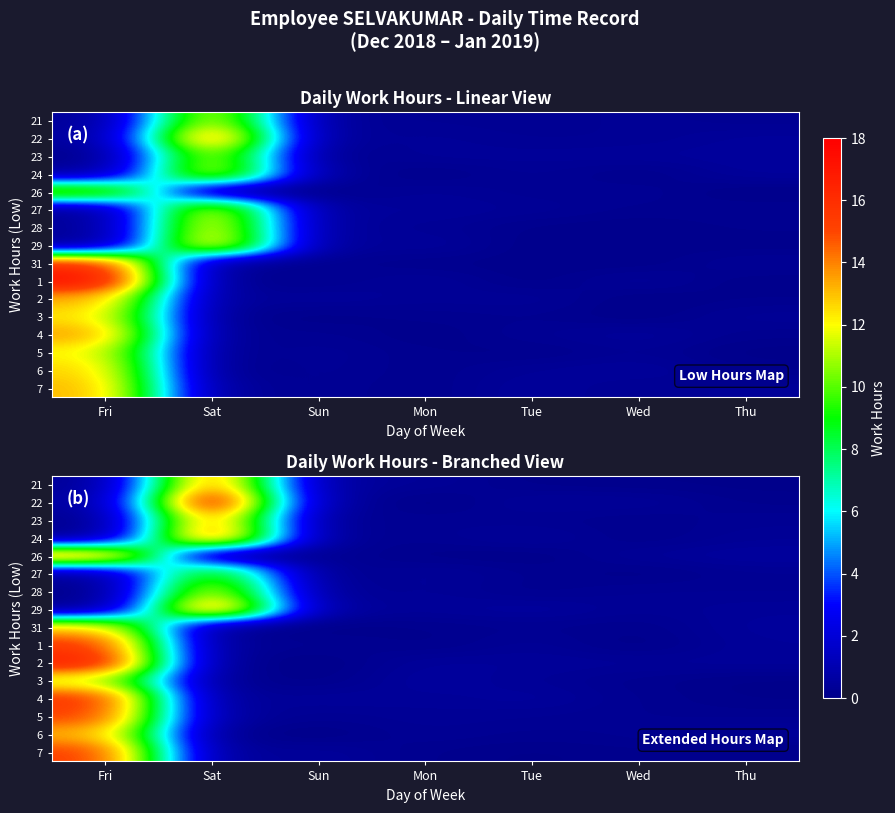

What is the greatest value displayed?

18.2